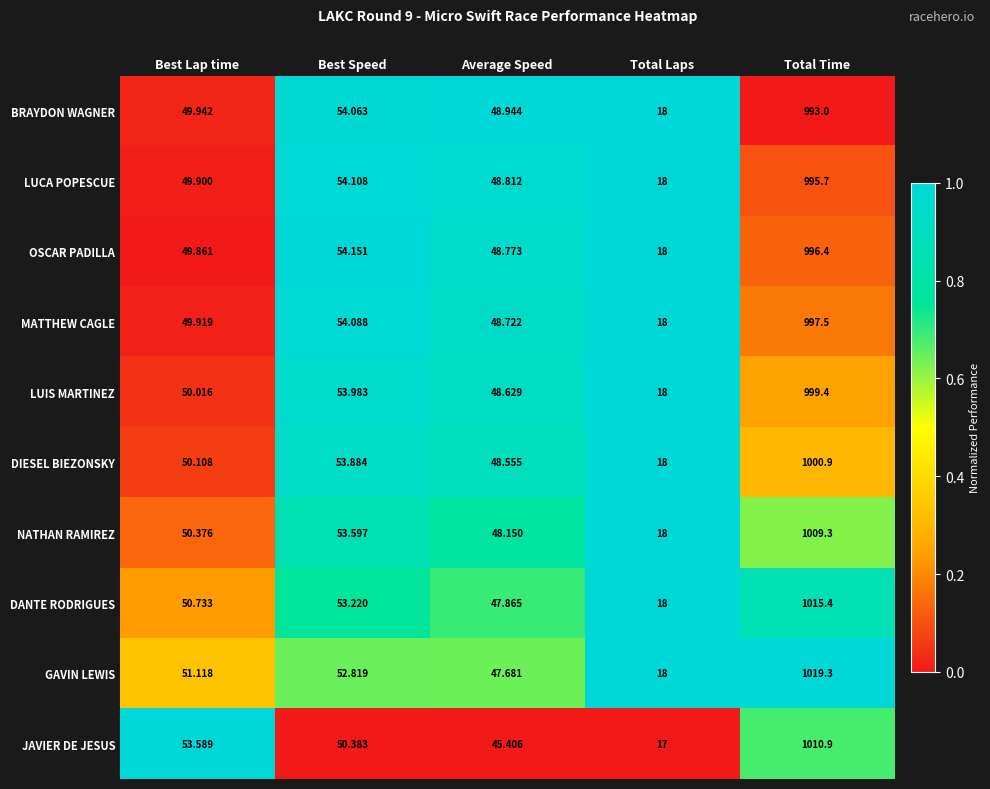

List the labels in order of DIESEL BIEZONSKY value, largest first.

Total Time, Best Speed, Best Lap time, Average Speed, Total Laps